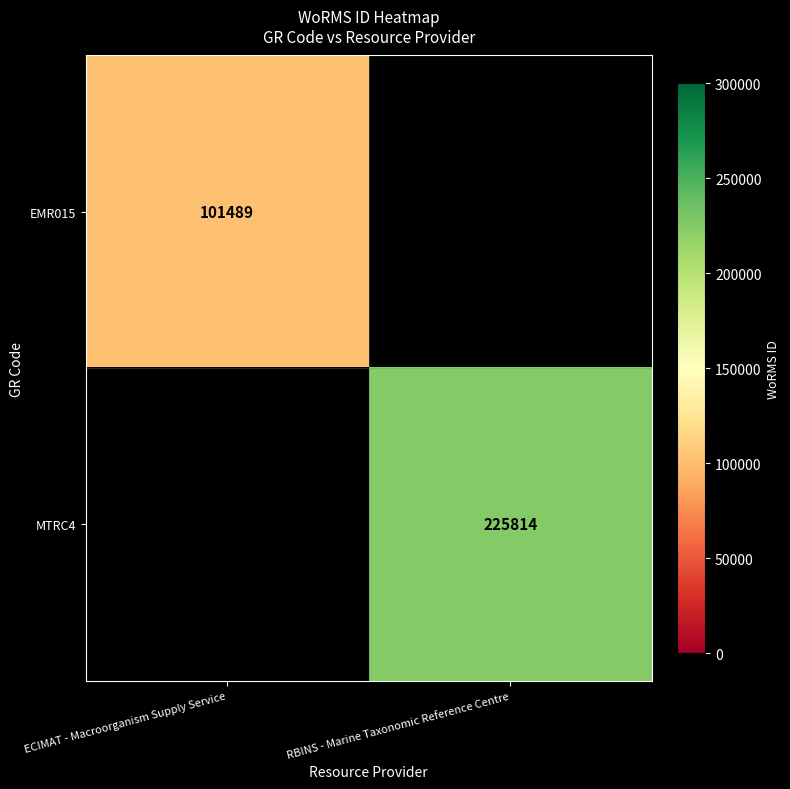

Is it true that MTRC4 equals 225814 at RBINS - Marine Taxonomic Reference Centre?

True